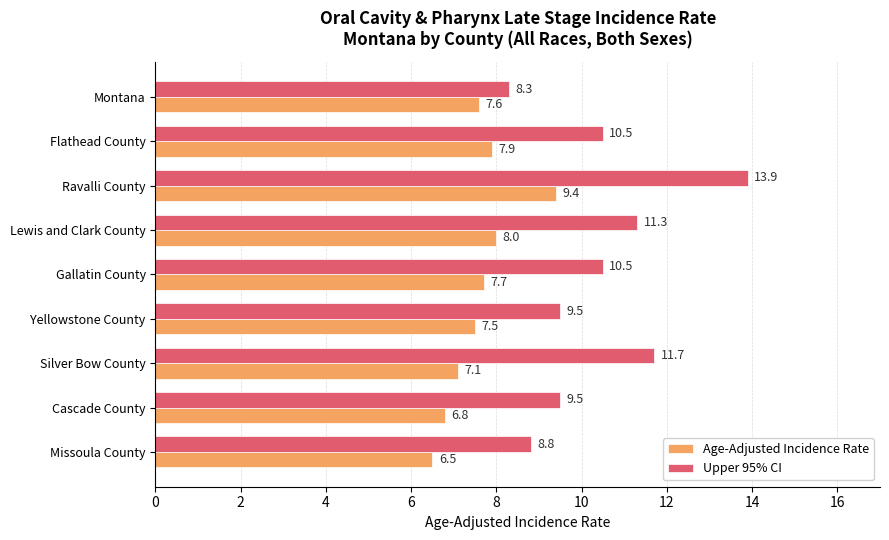

The Upper 95% CI series shows 8.3 at Montana. True or false?

True